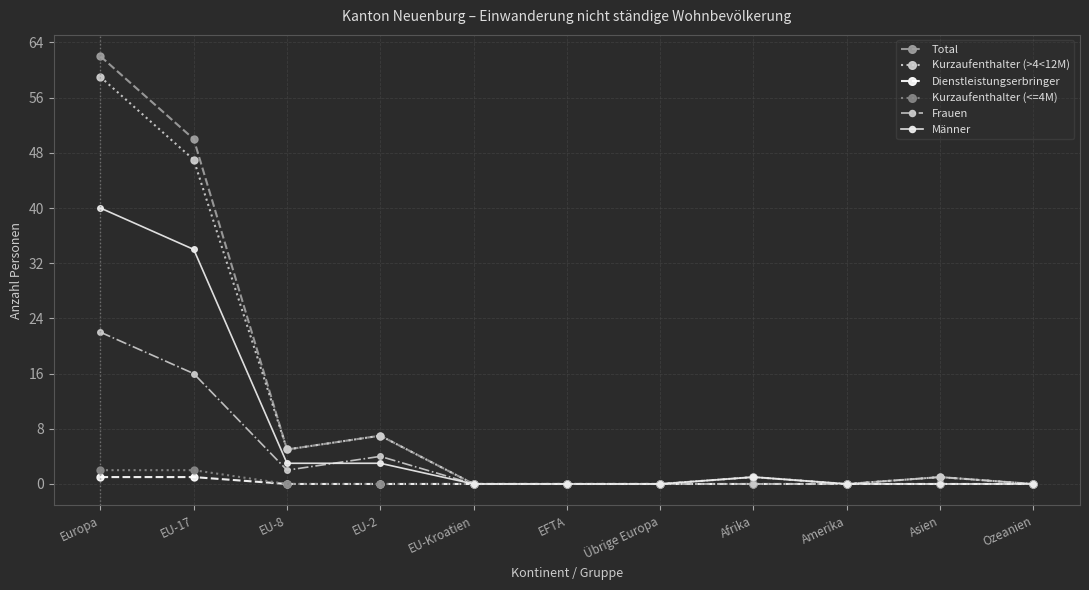

What position from the left is EU-8?

3